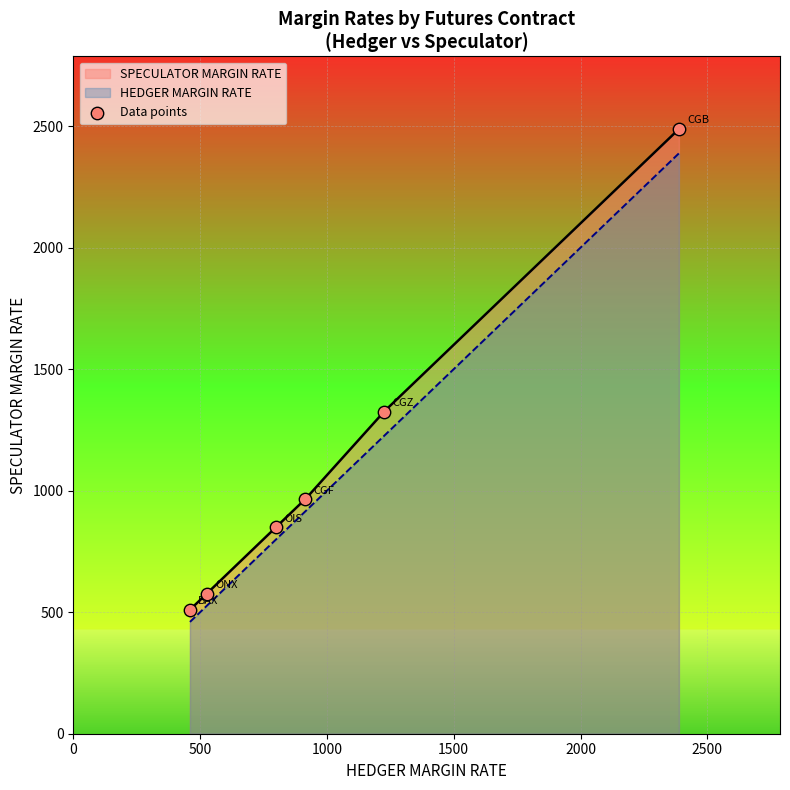

What is the maximum value for HEDGER MARGIN RATE?

2388.0